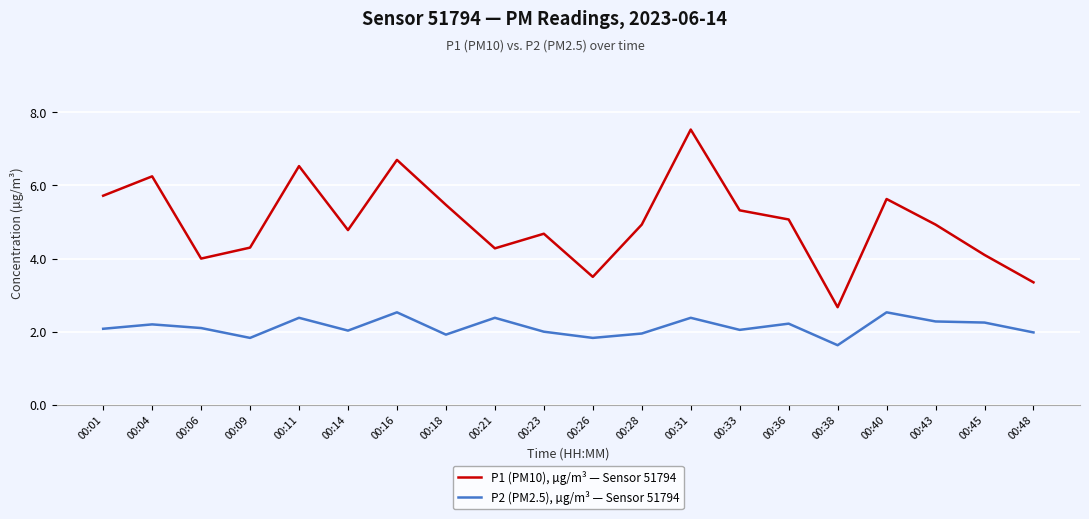

The value of P2 (PM2.5), µg/m³ — Sensor 51794 at 00:09 is 1.1. True or false?

False